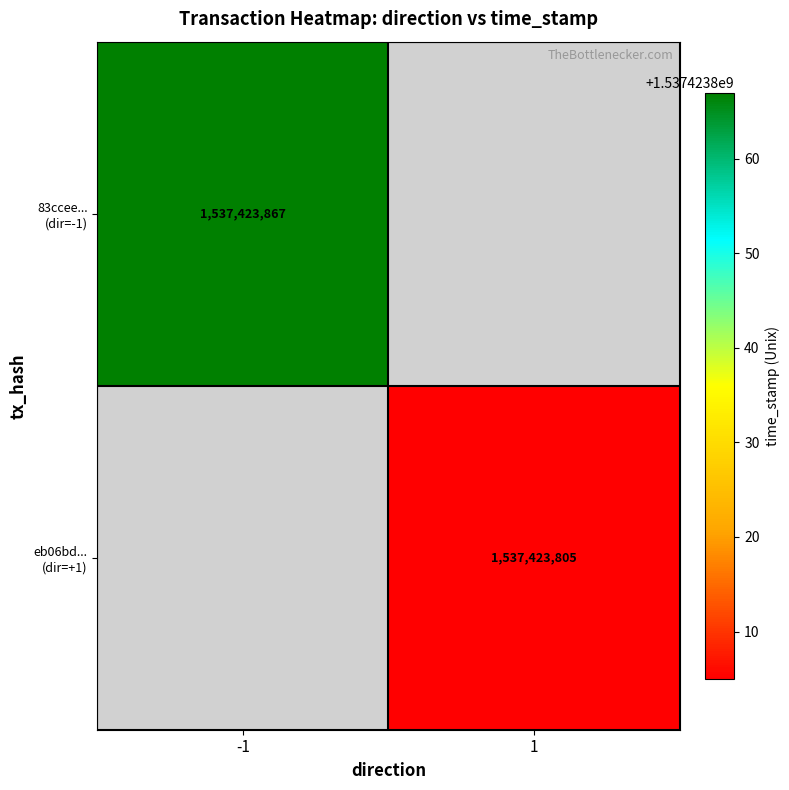

Is the value of 83ccee21835ba6da538a308a81f7ff4055e9e9f at time_stamp greater than the value of eb06bdc3494ad94bcb496cc4a3ddcae05d5c28b at io_index?

Yes